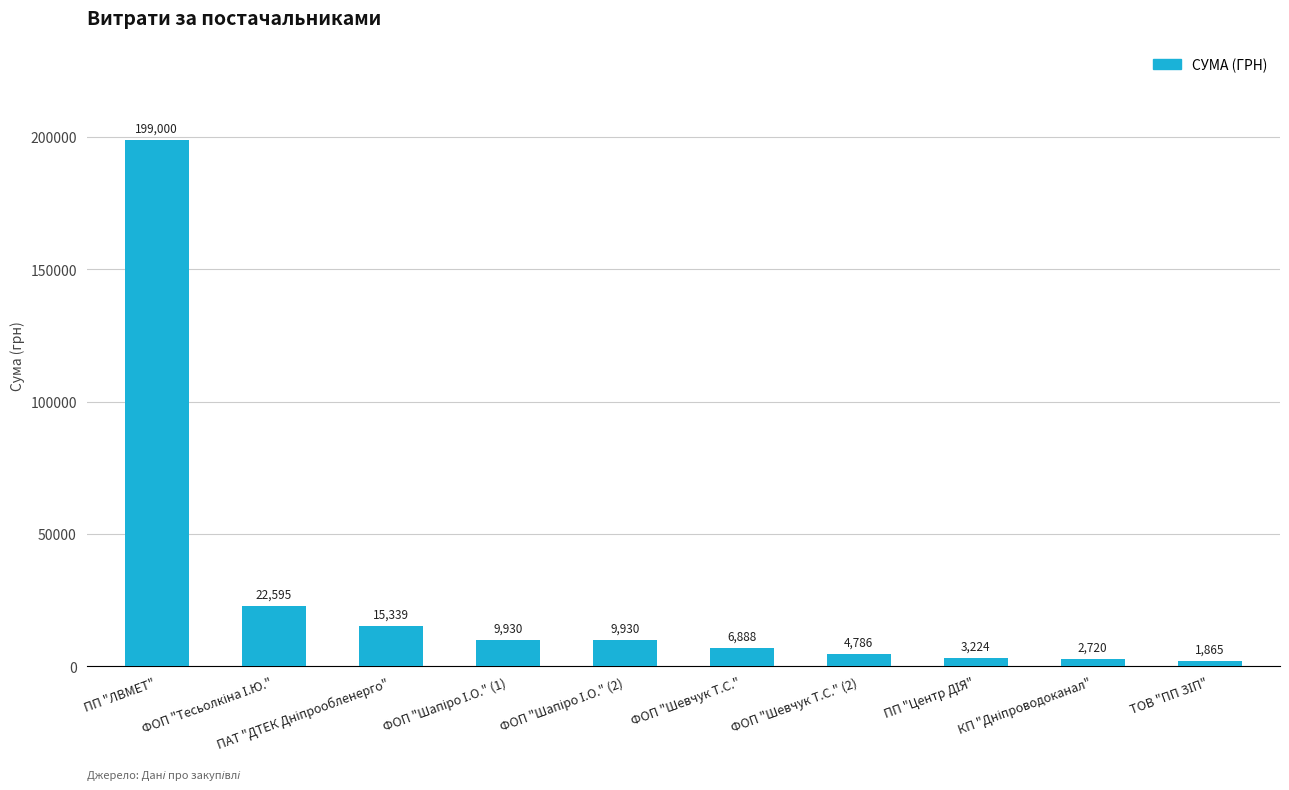

How many distinct data groups are displayed?

1